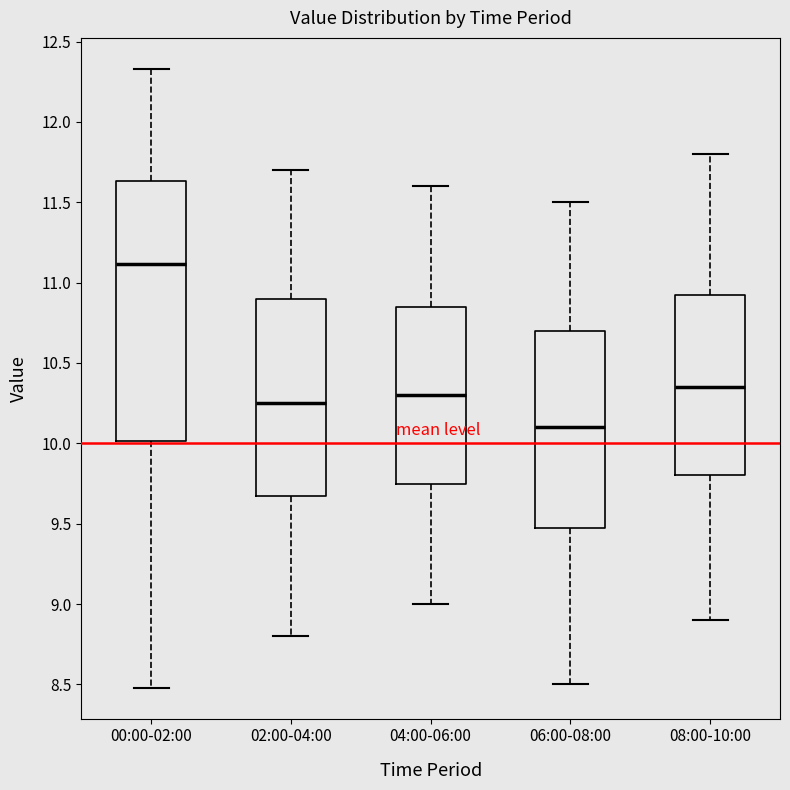

Where does the upper whisker of the box for 08:00-10:00 end on the y-axis? The values are not printed on the chart, so give them approximately, as read against the axis.

11.80